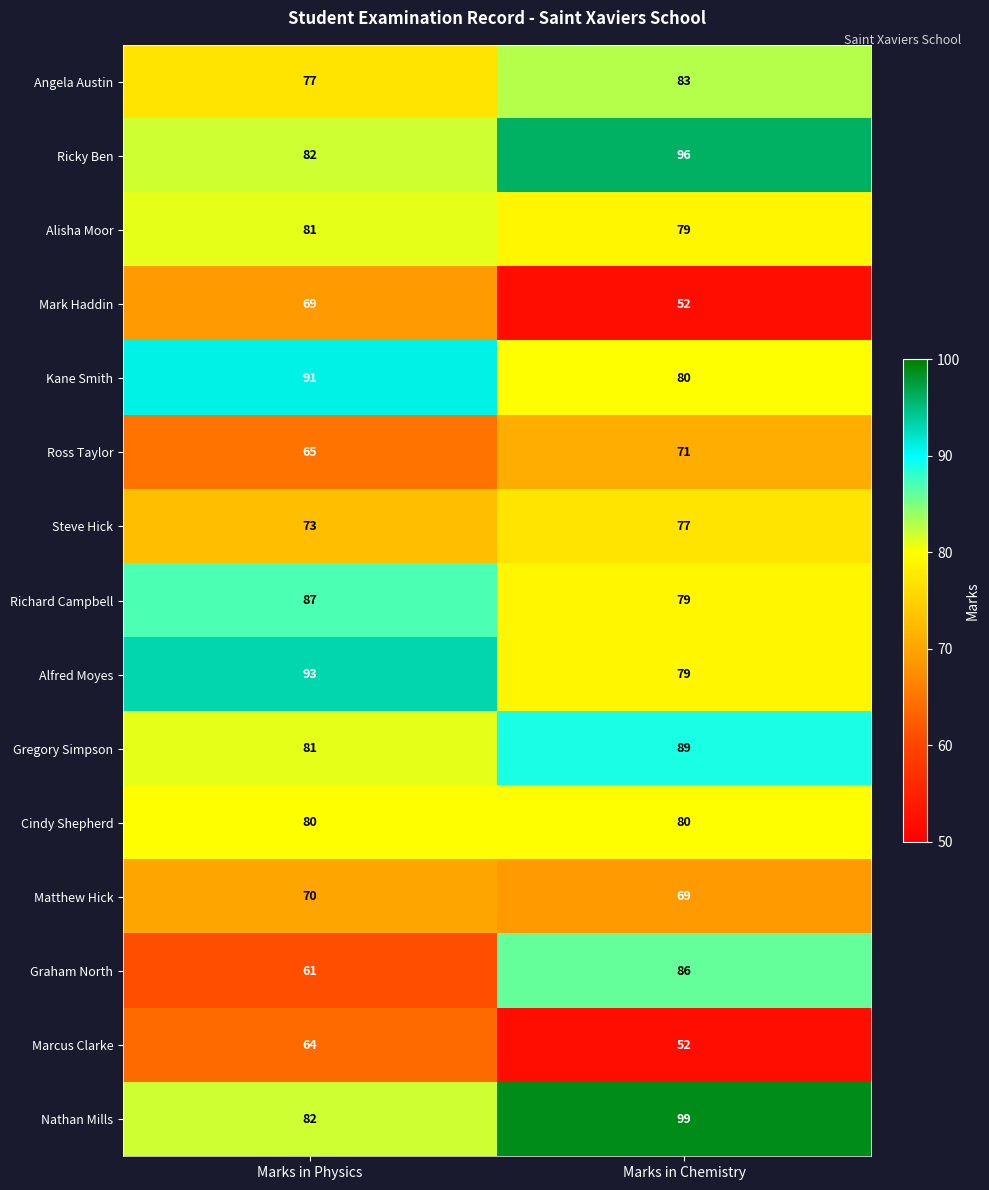

Which series has the widest spread of values?

Graham North